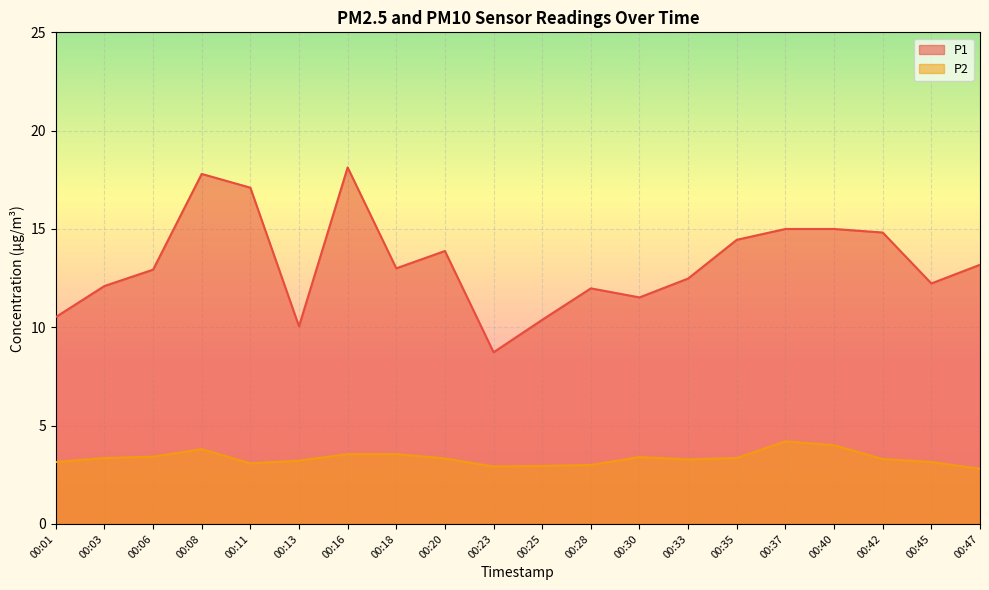

How many series are shown in this chart?

2